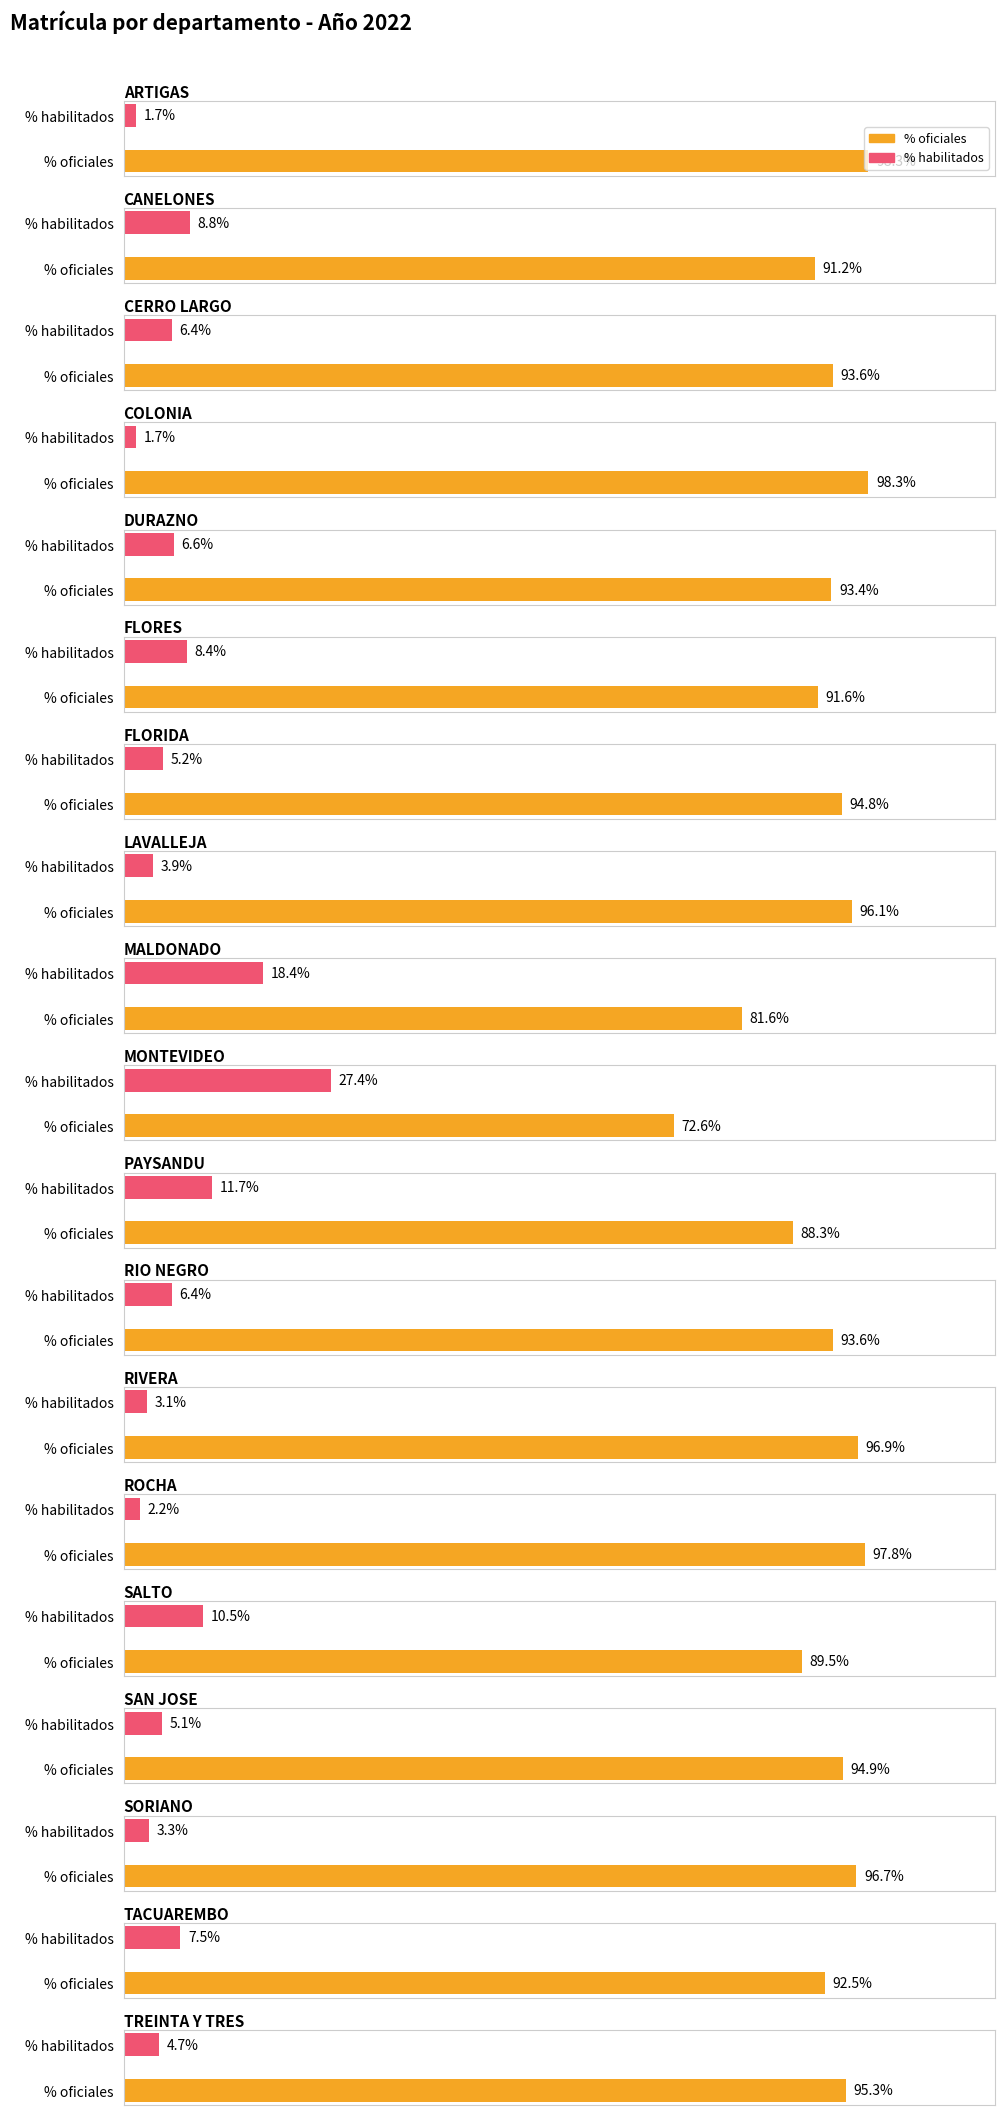

How many bars are there in total?

38